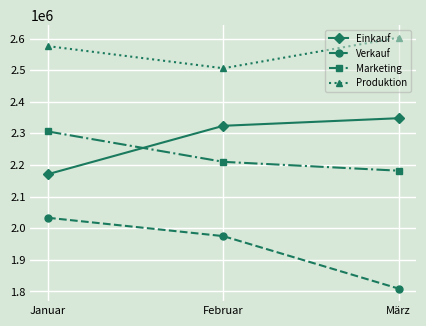

What is the average value of the Marketing series?

2232667